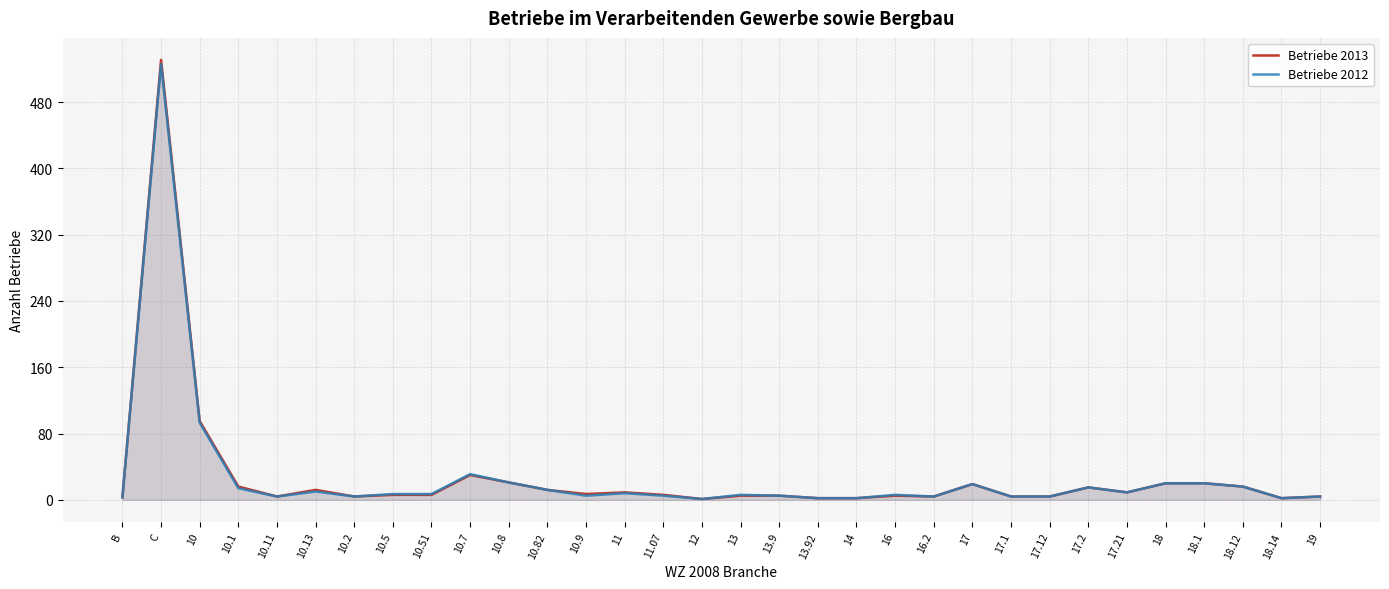

True or false: Betriebe 2013 and Betriebe 2012 cross at least once.

False